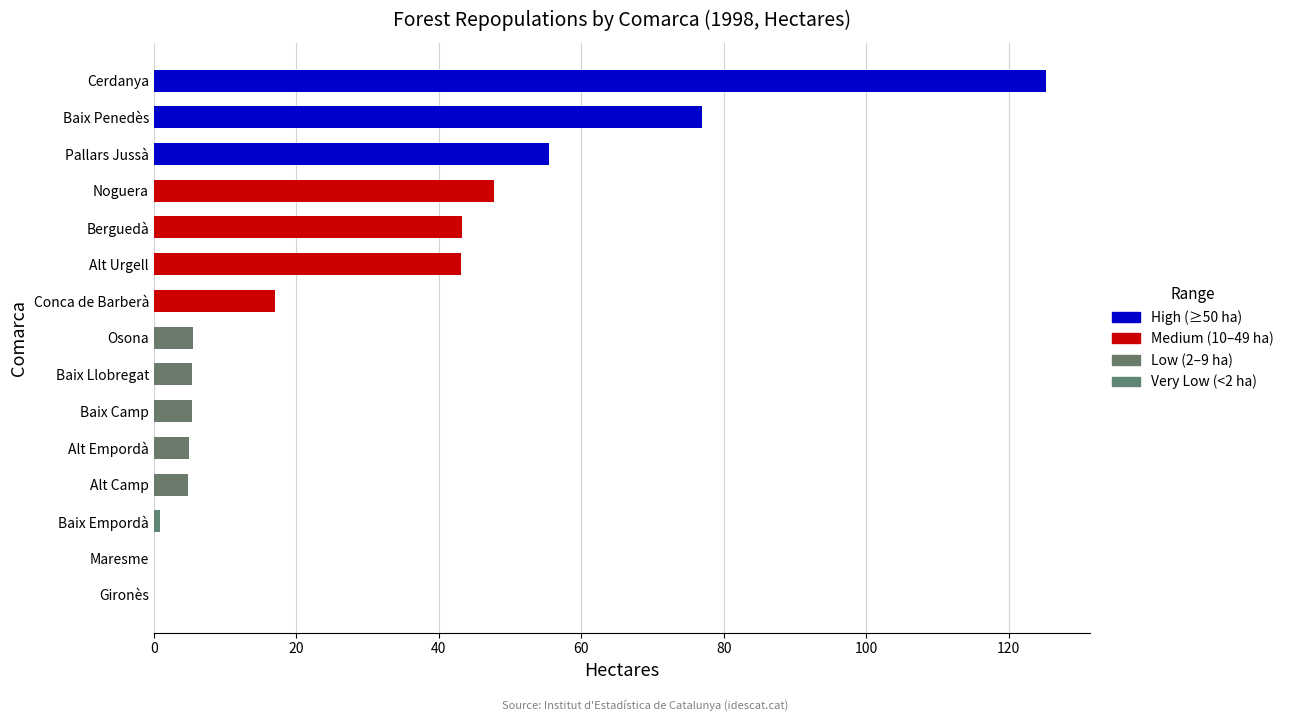

Which label corresponds to the largest value in the chart?

Cerdanya